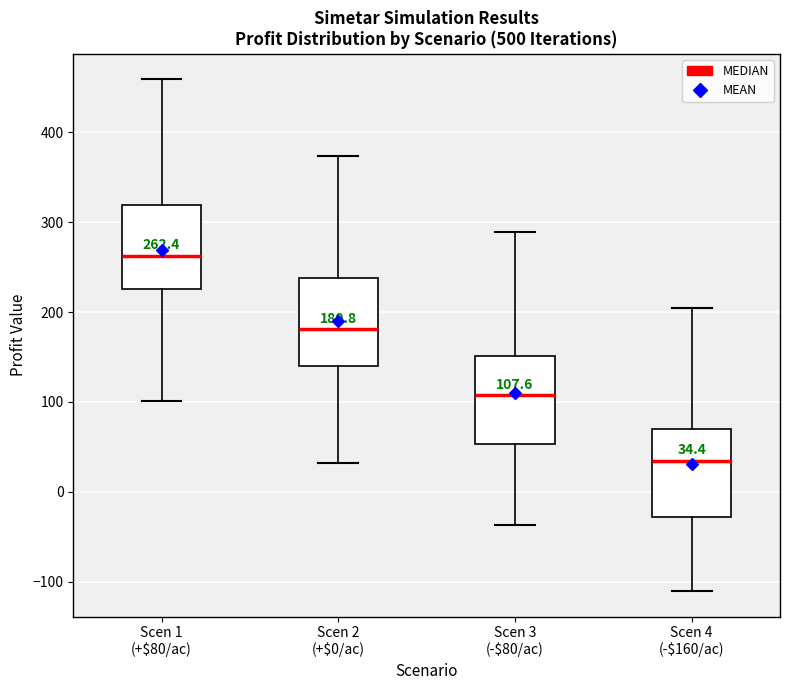

Which box's median line is the lowest?

Scen 4 (-$160/ac)